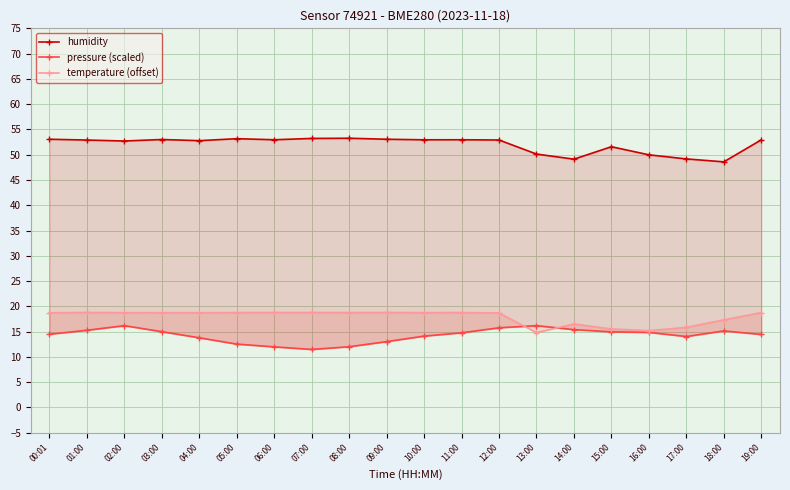

Reading left to right, what are all the values shown in this chart?

humidity: 53.1	52.9	52.7	53.0	52.8	53.2	53.0	53.2	53.3	53.1	53.0	53.0	52.9	50.1	49.1	51.6	50.0	49.2	48.6	52.9
pressure (scaled): 14.5	15.3	16.2	15.0	13.8	12.5	12.0	11.5	12.0	13.0	14.1	14.8	15.8	16.2	15.4	15.0	14.9	14.0	15.2	14.4
temperature (offset): 18.7	18.8	18.8	18.8	18.8	18.8	18.8	18.8	18.8	18.8	18.8	18.8	18.7	14.8	16.5	15.5	15.2	15.8	17.3	18.8